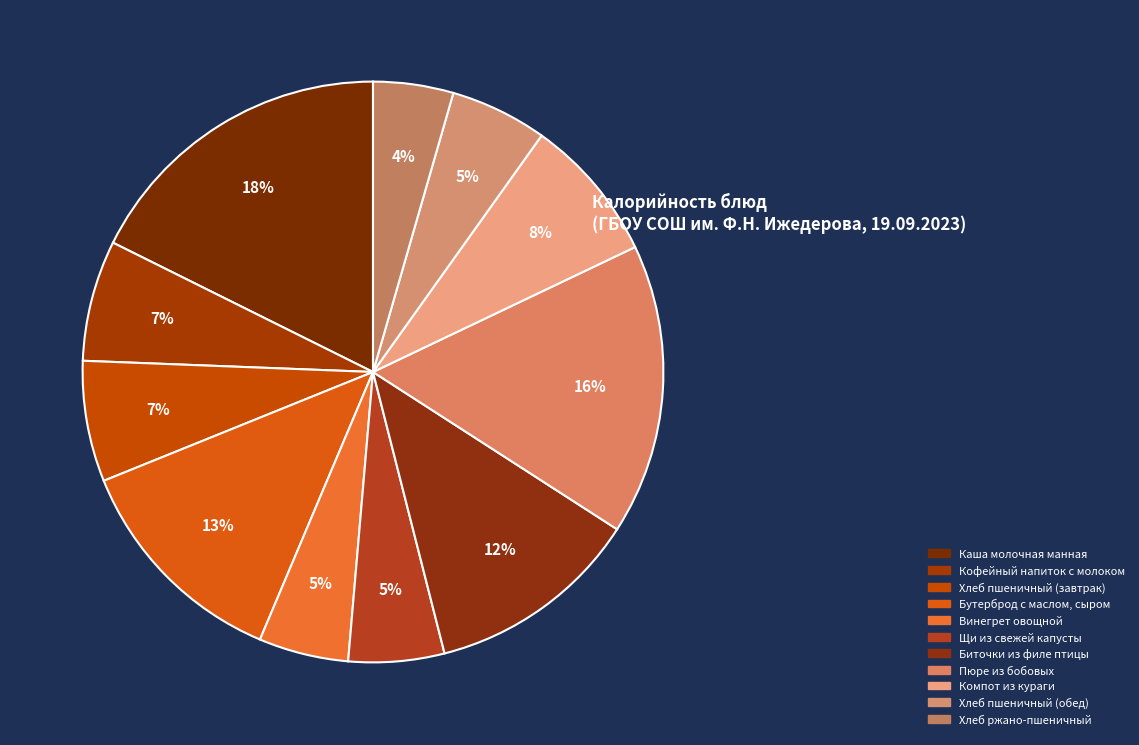

Which category has the smallest portion of the pie?

Хлеб ржано-пшеничный